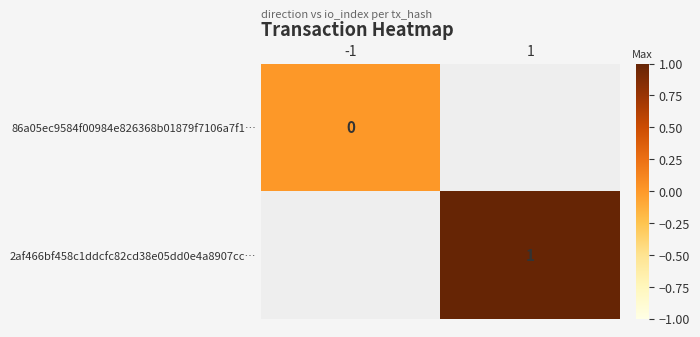

How many series are shown in this chart?

2